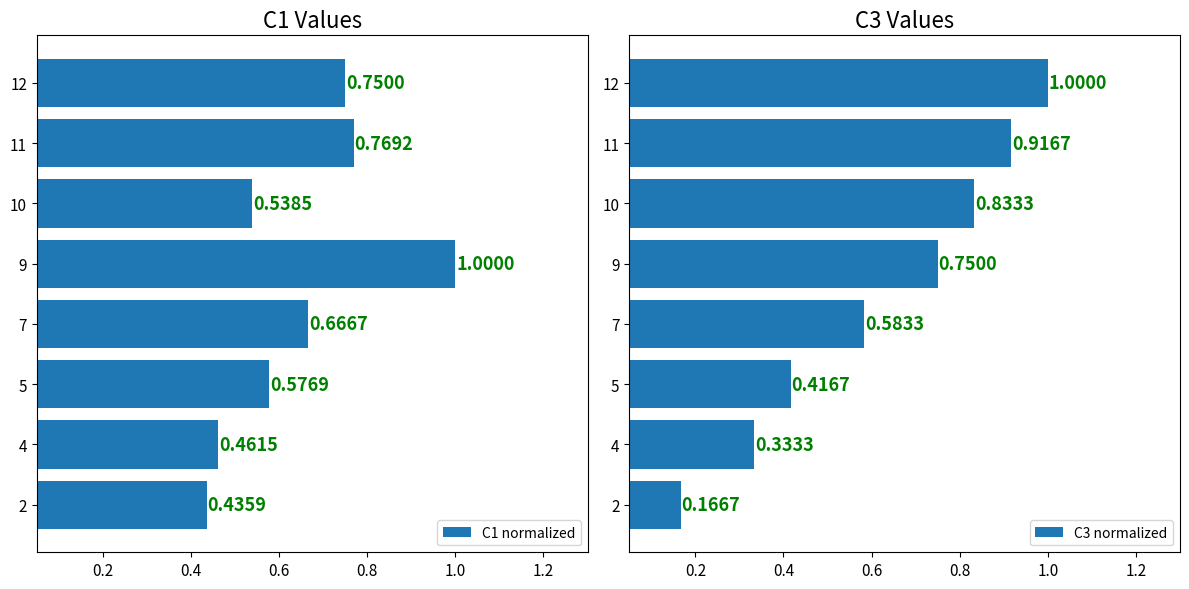

What is the lowest value of the C1 normalized series?

0.4